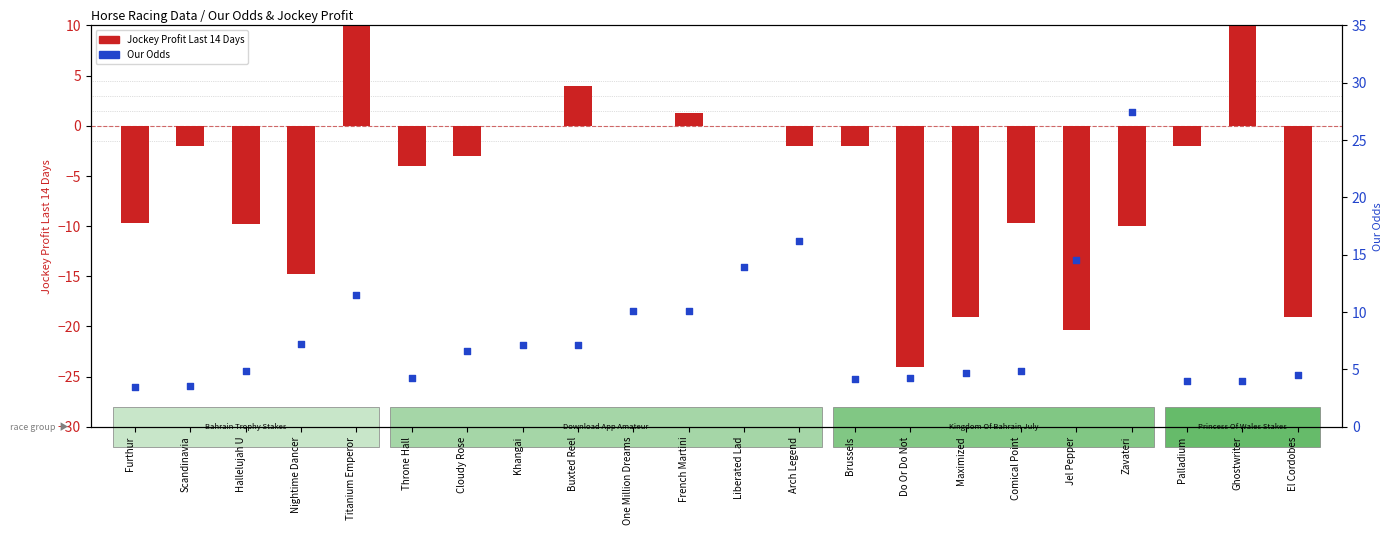

Is the value of Jockey Profit Last 14 Days at Comical Point greater than the value of Our Odds at Buxted Reel?

No